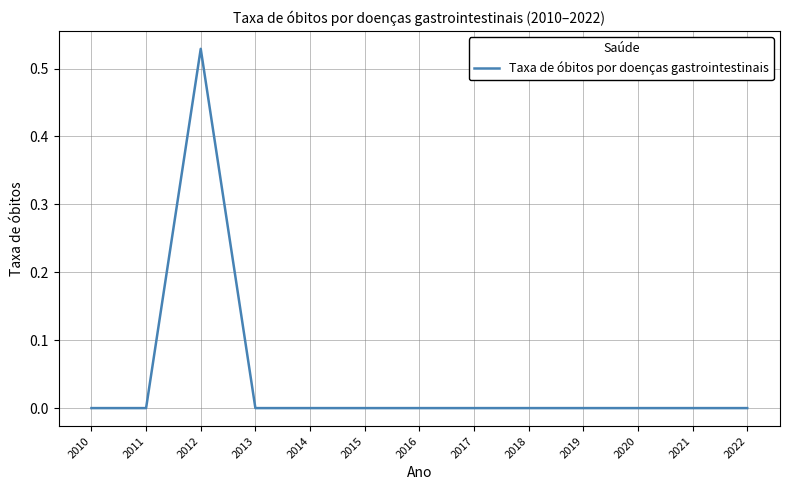

The chart shows a value of 0.0 at 2020. True or false?

True